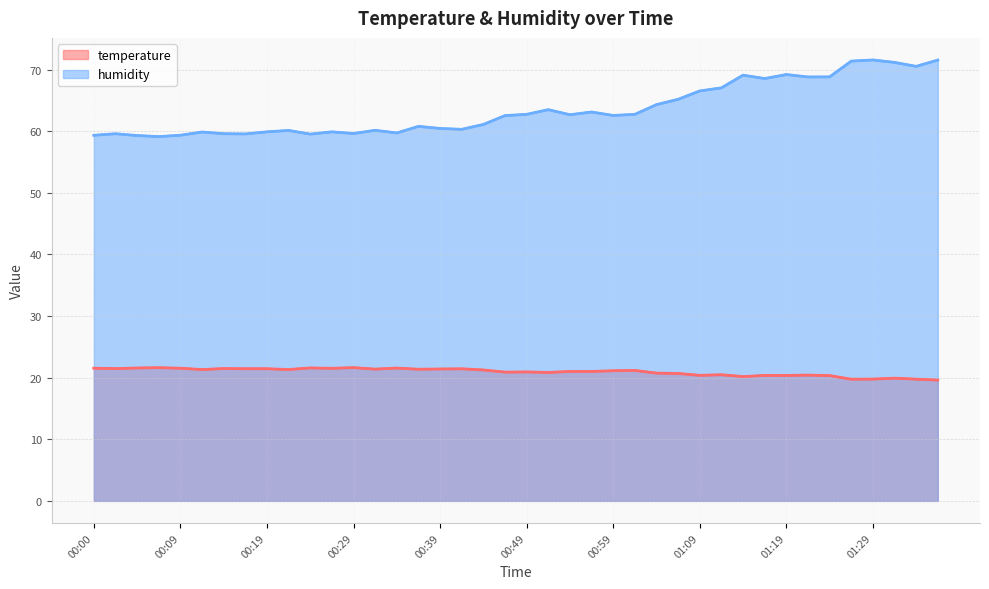

True or false: temperature and humidity cross at least once.

False